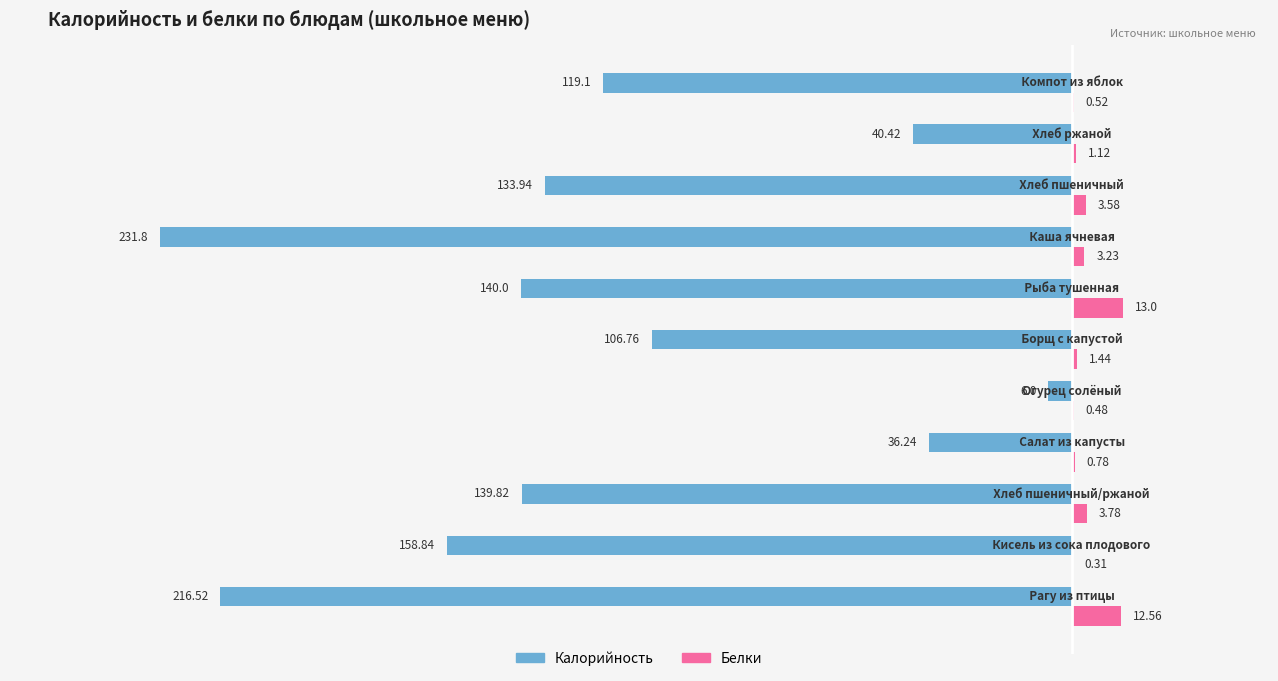

Which series has the largest total across all categories?

Белки